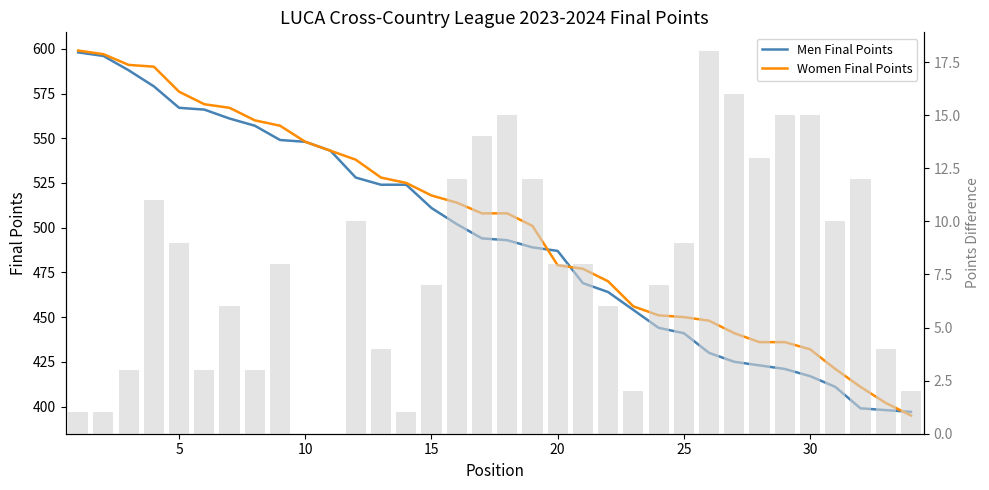

Which series has the largest total across all categories?

Women Final Points